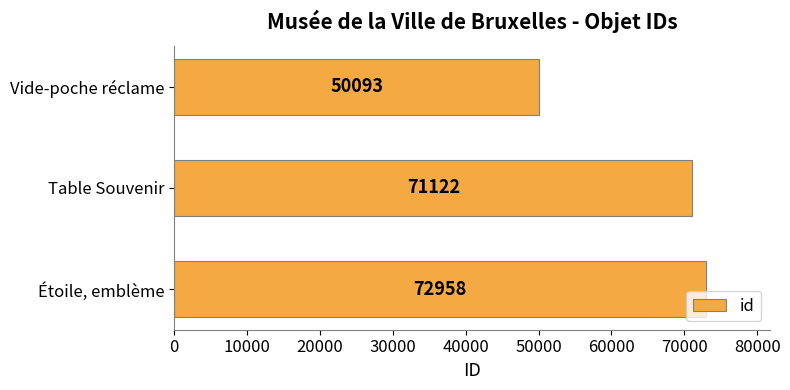

List the labels in order of value, largest first.

Étoile, emblème, Table Souvenir, Vide-poche réclame